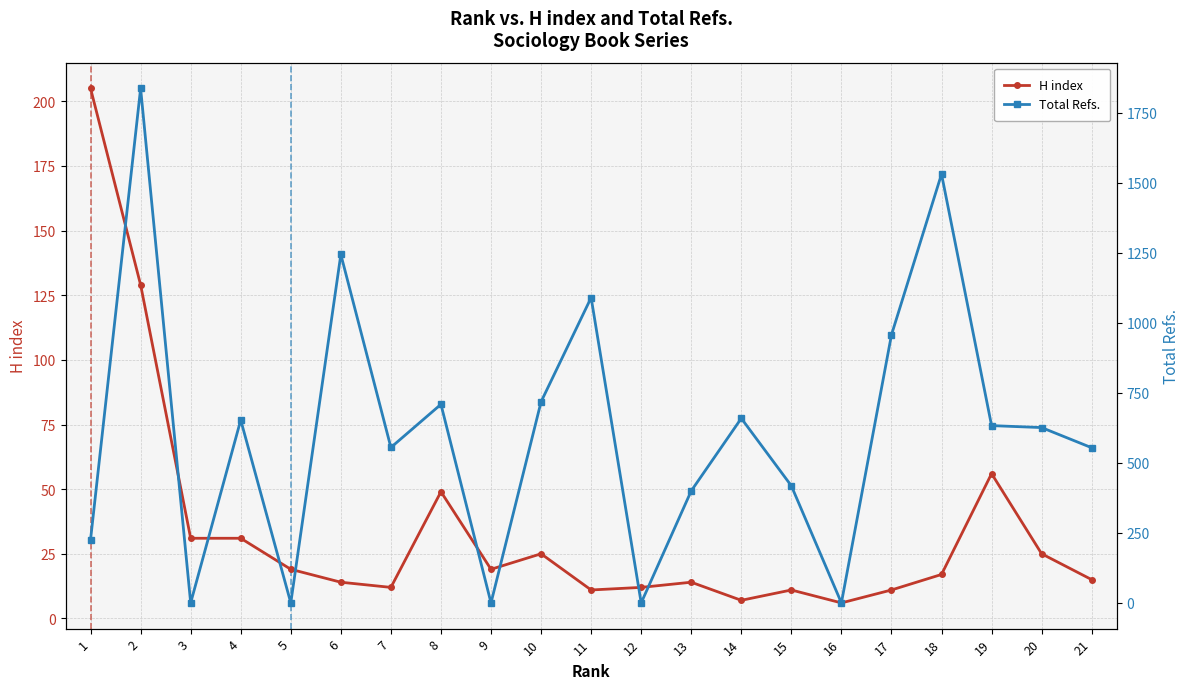

List the series in order of their overall mean, lowest first.

H index, Total Refs.